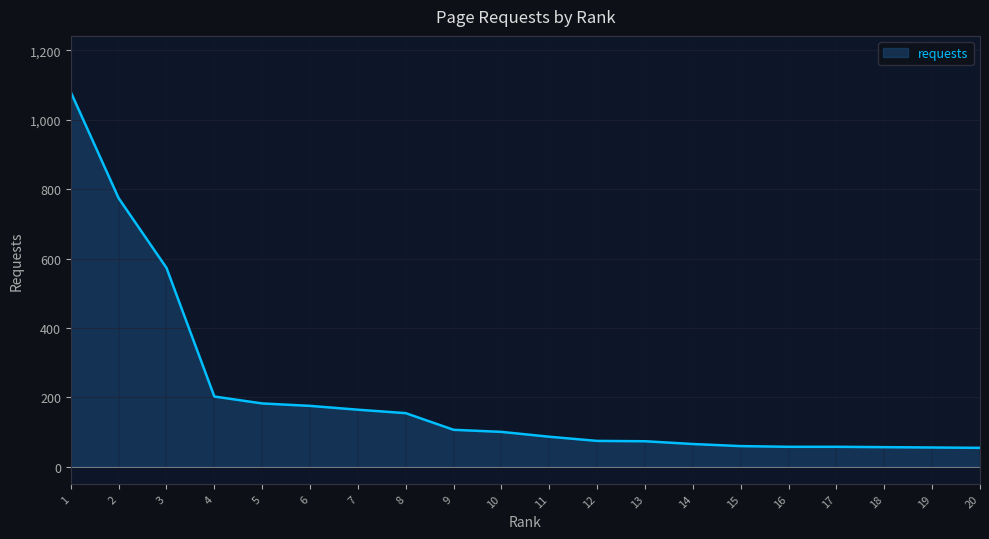

What is the difference between the values at 4 and 8?

48